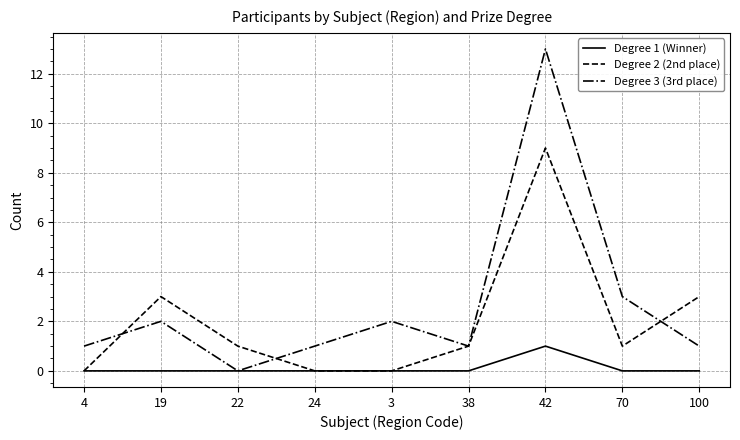

What is the approximate value of Degree 2 (2nd place) at 19?

3